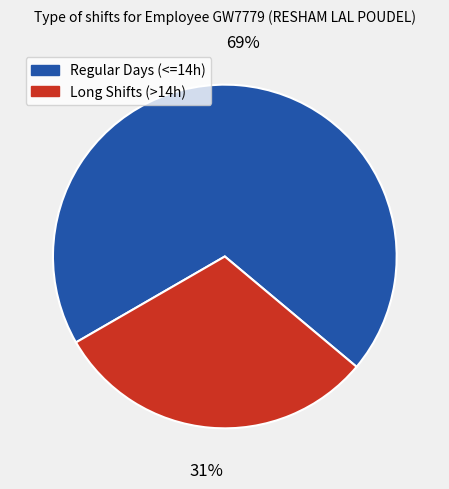

Is there a majority slice in this chart?

Yes